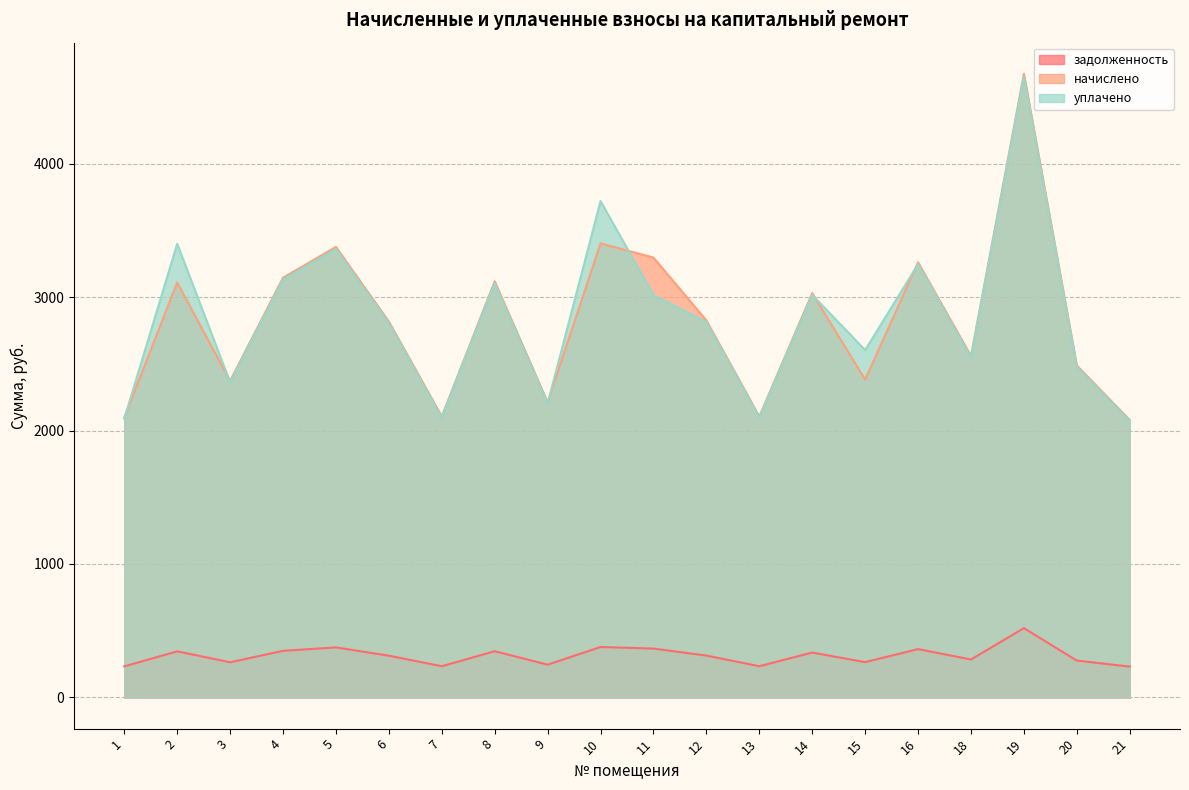

What is the minimum value shown in the chart?

231.0